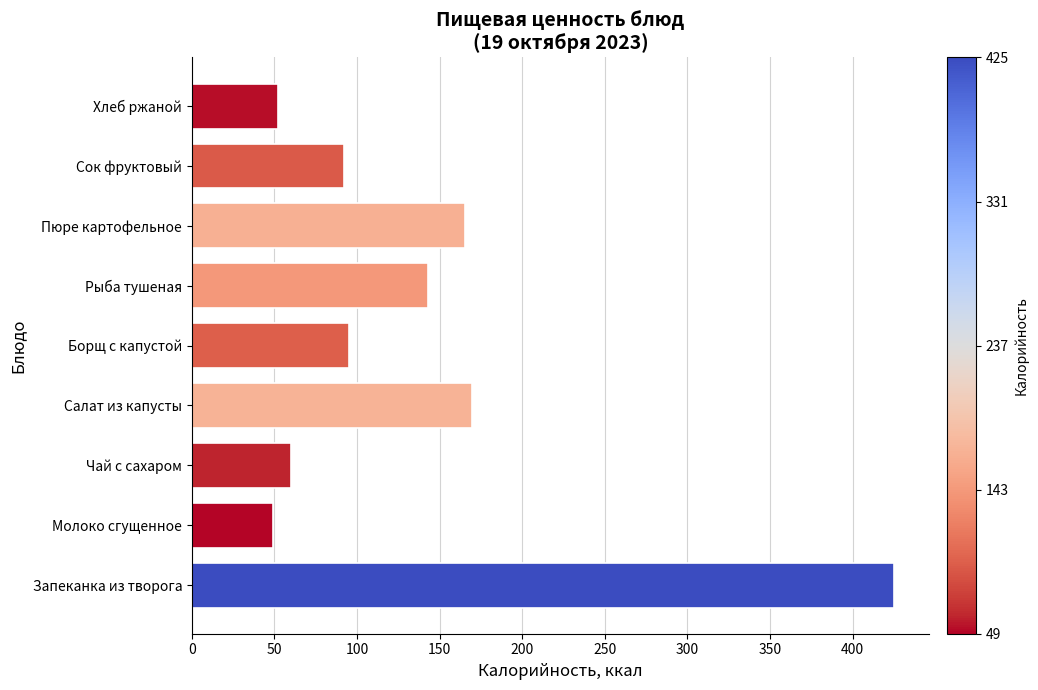

What is the smallest value displayed?

49.2